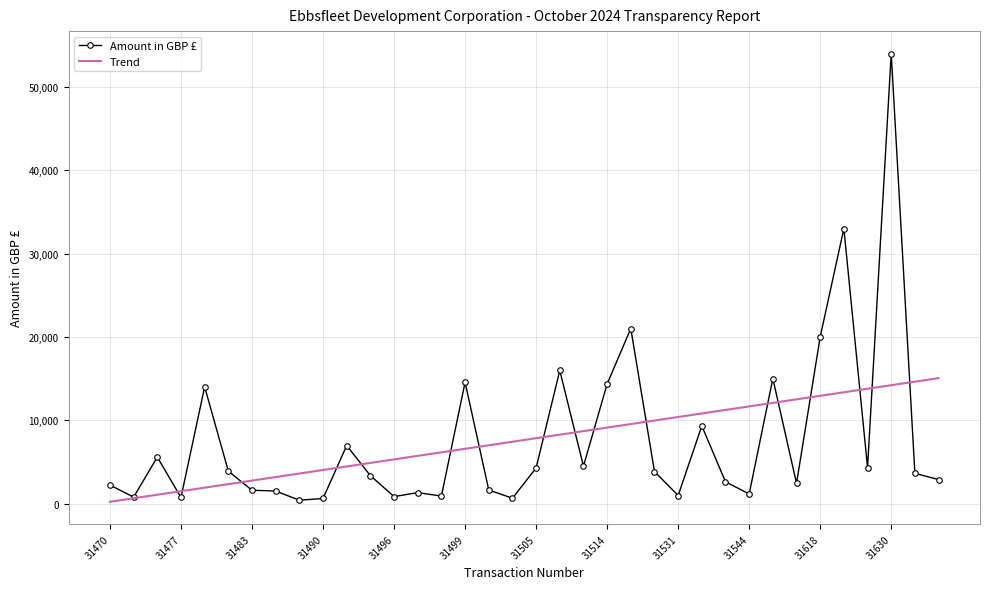

Which series has the largest range (max minus min)?

Amount in GBP £